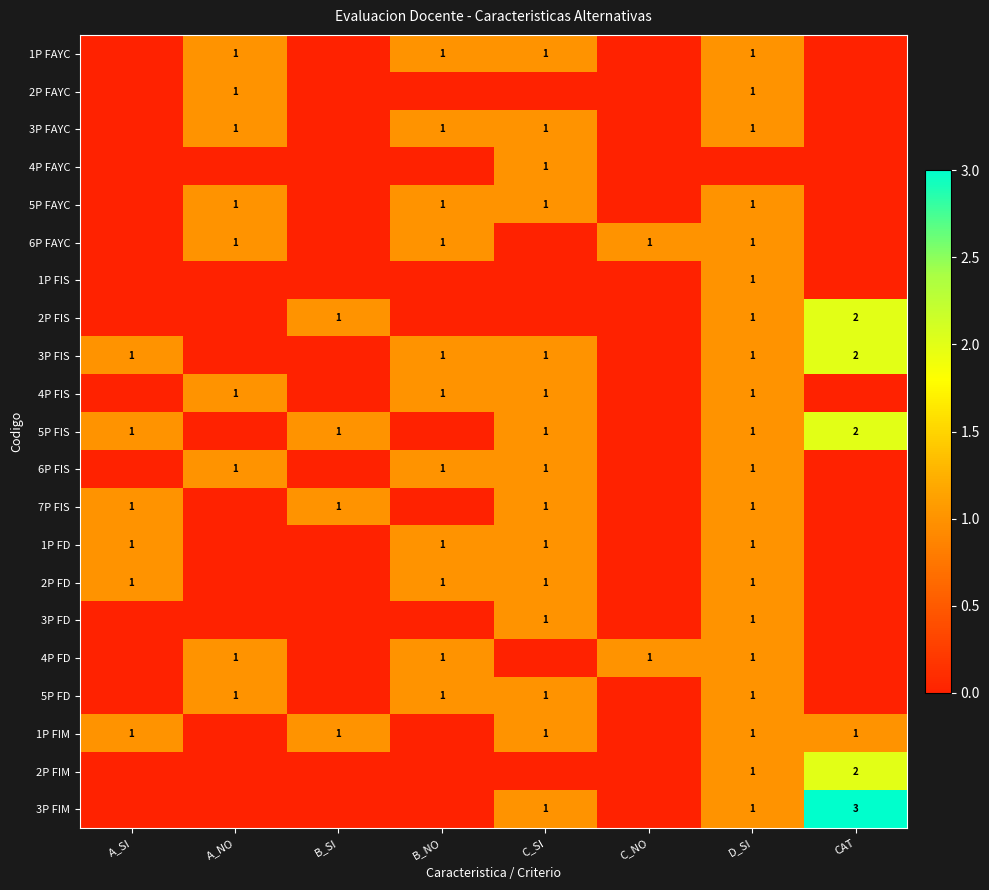

How many categories are shown in the chart?

8